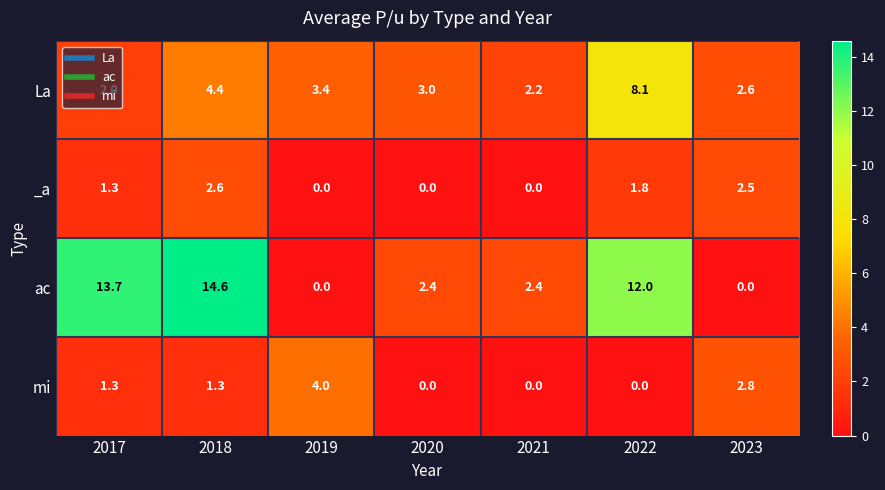

At which category is the sum across all series the highest?

2018